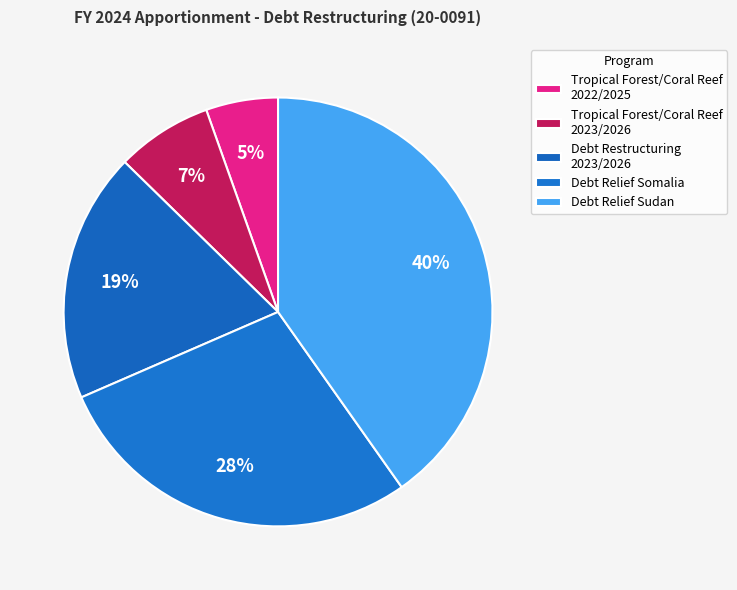

How many segments does this pie chart have?

5